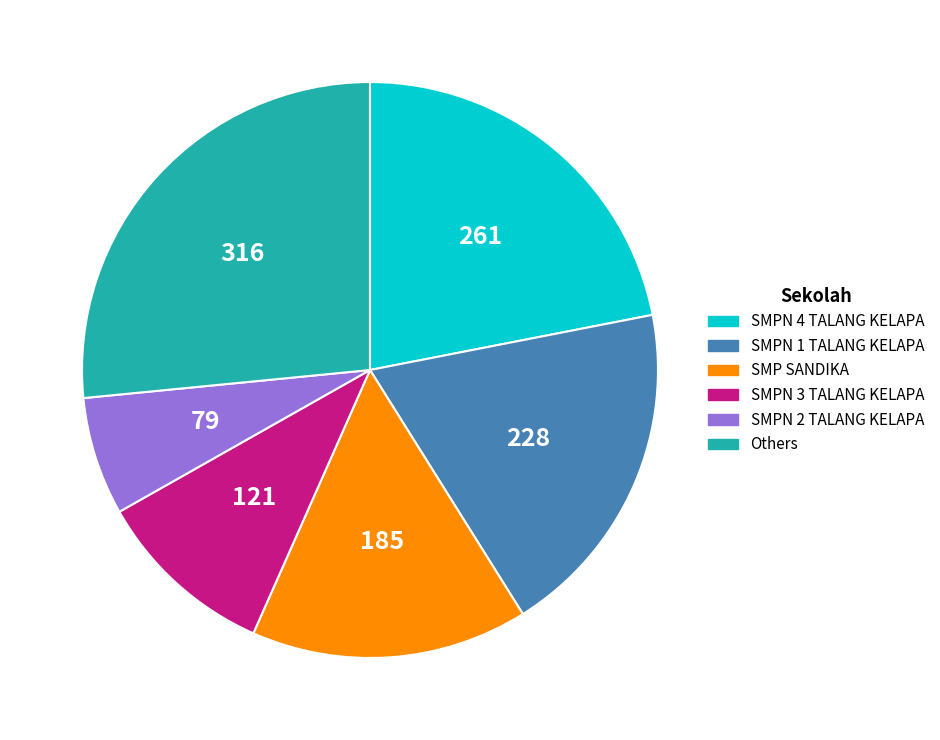

Does any single category account for the majority?

No